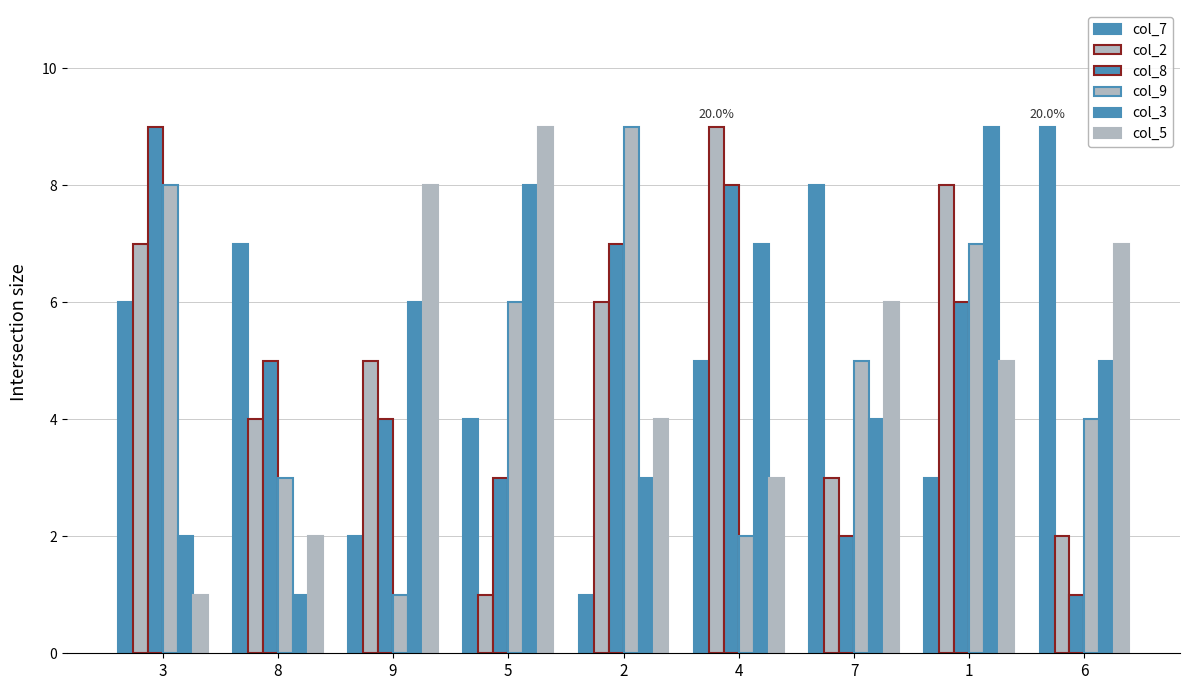

At which label does col_3 reach its peak?

1